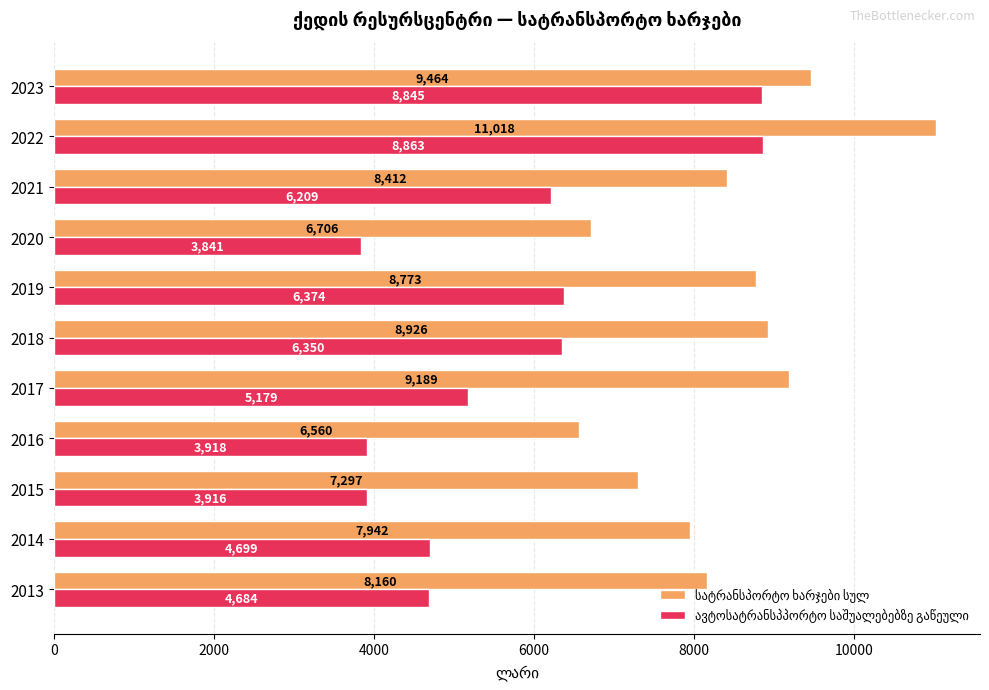

What is the spread (max minus min) of values at 2013?

3476